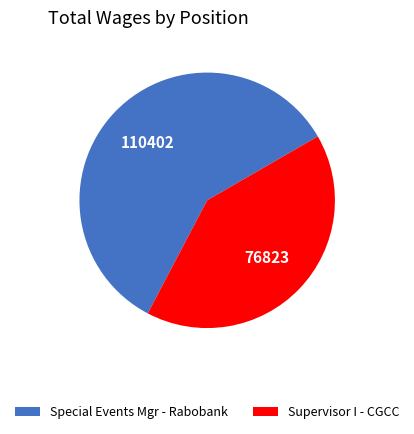

Which slice is the smallest?

Supervisor I - CGCC